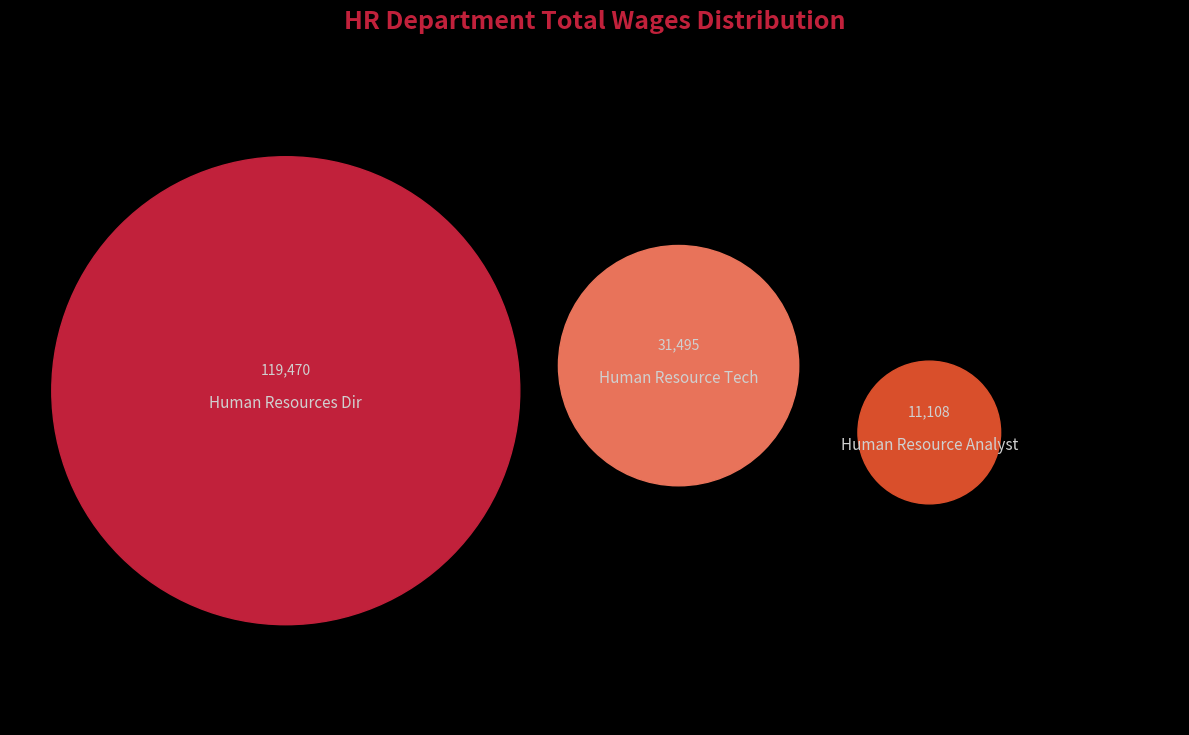

Which category has the smallest portion of the pie?

Human Resource Analyst